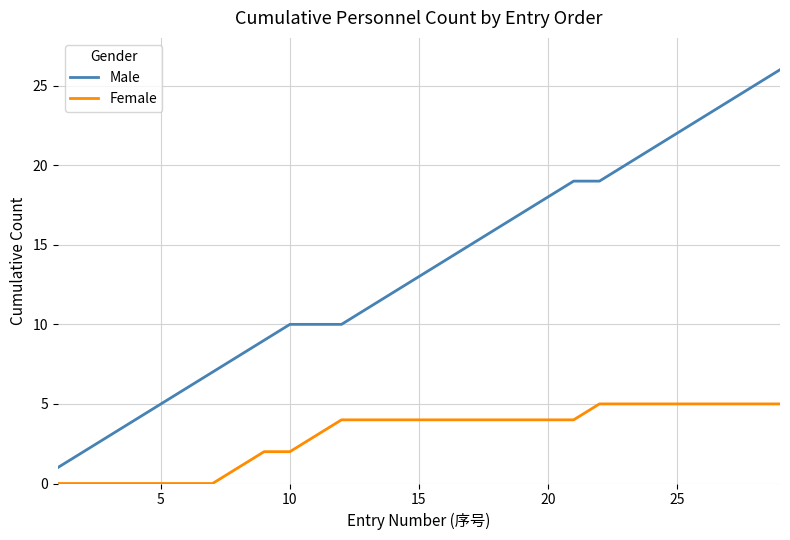

What is the sum of all Female values?

88